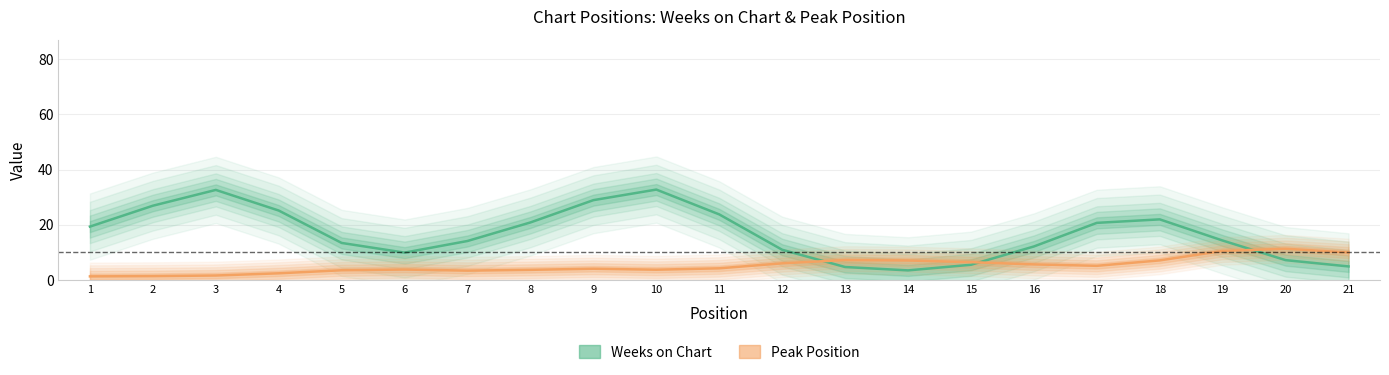

List the series in order of their overall mean, lowest first.

Peak Position, Weeks on Chart